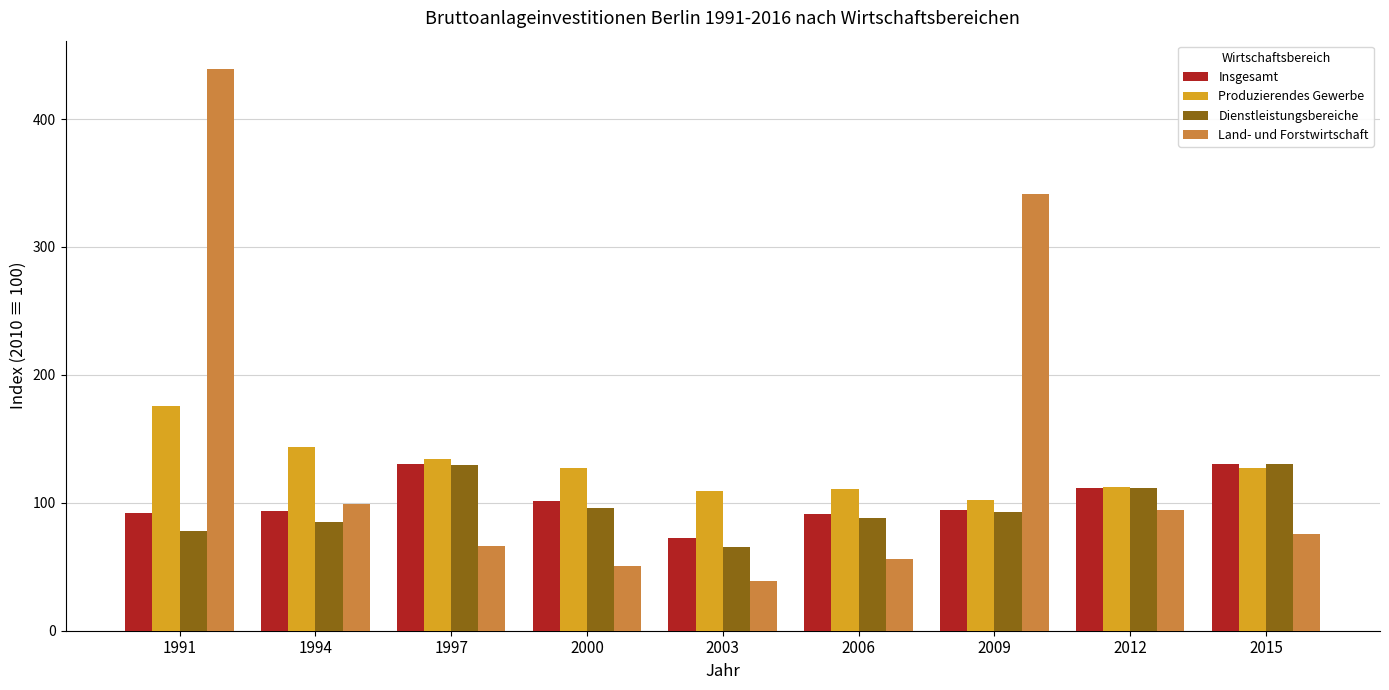

What is the sum of the Insgesamt values at 2009 and 2006?

185.7